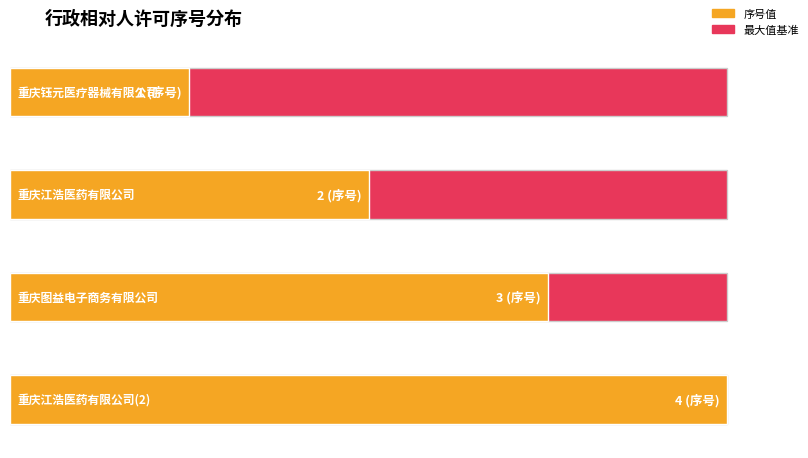

Rank the categories by value from highest to lowest.

重庆江浩医药有限公司(2), 重庆图益电子商务有限公司, 重庆江浩医药有限公司, 重庆钰元医疗器械有限公司